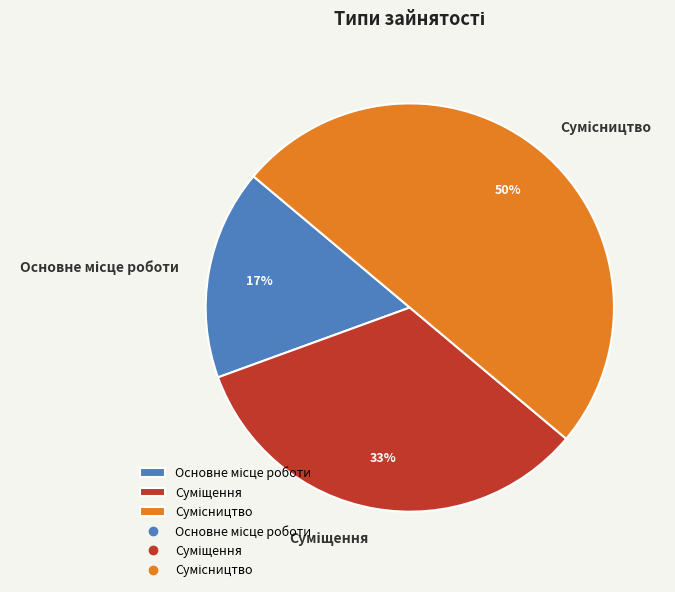

How many segments does this pie chart have?

3